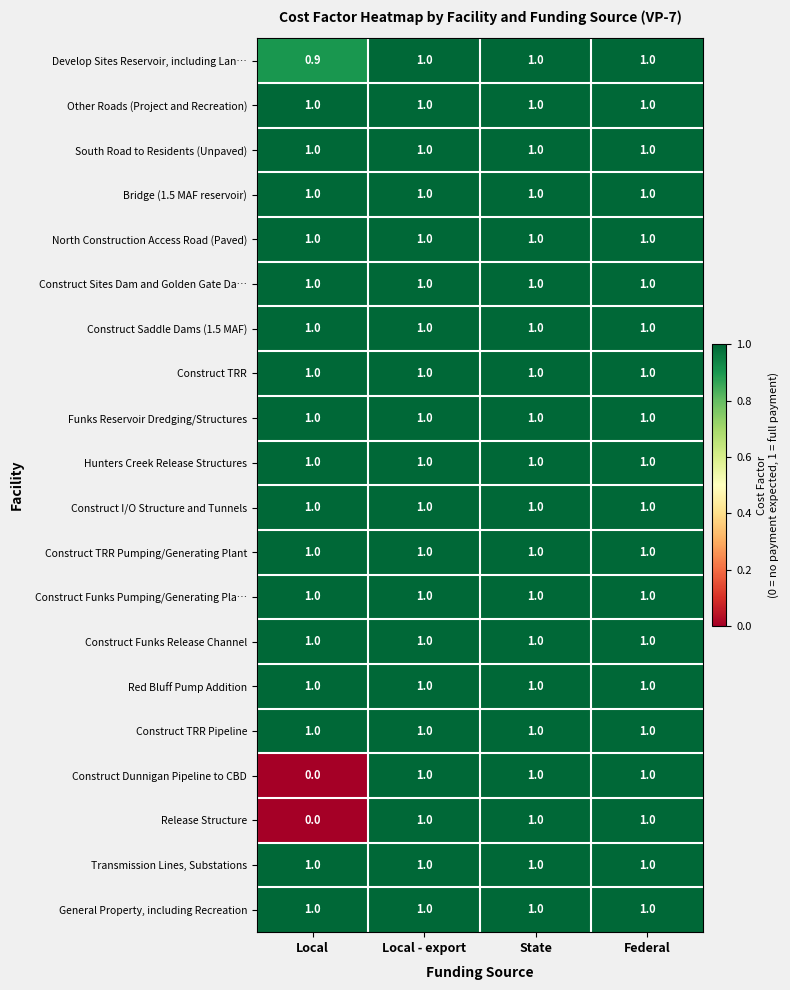

What is the sum of the Develop Sites Reservoir, including Lan… values at Local and Federal?

1.9